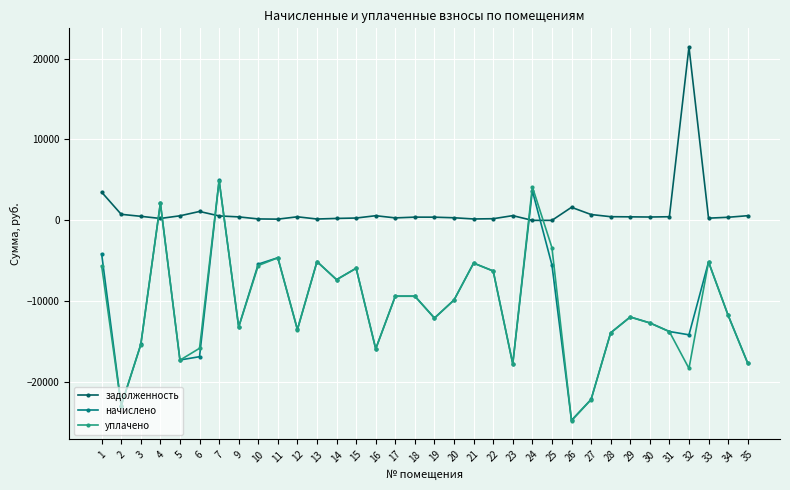

How many positive values does the уплачено series have?

3